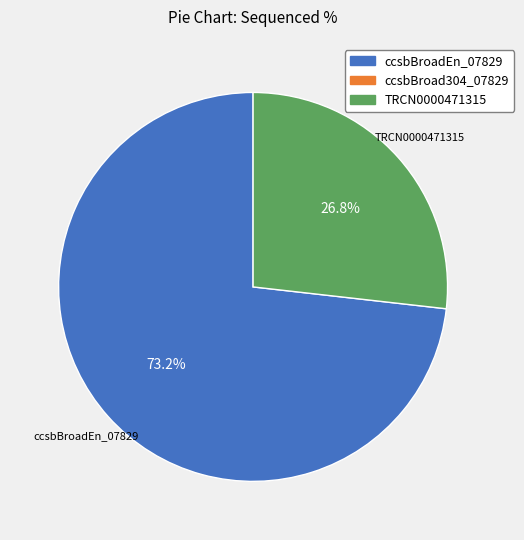

Is there a majority slice in this chart?

Yes